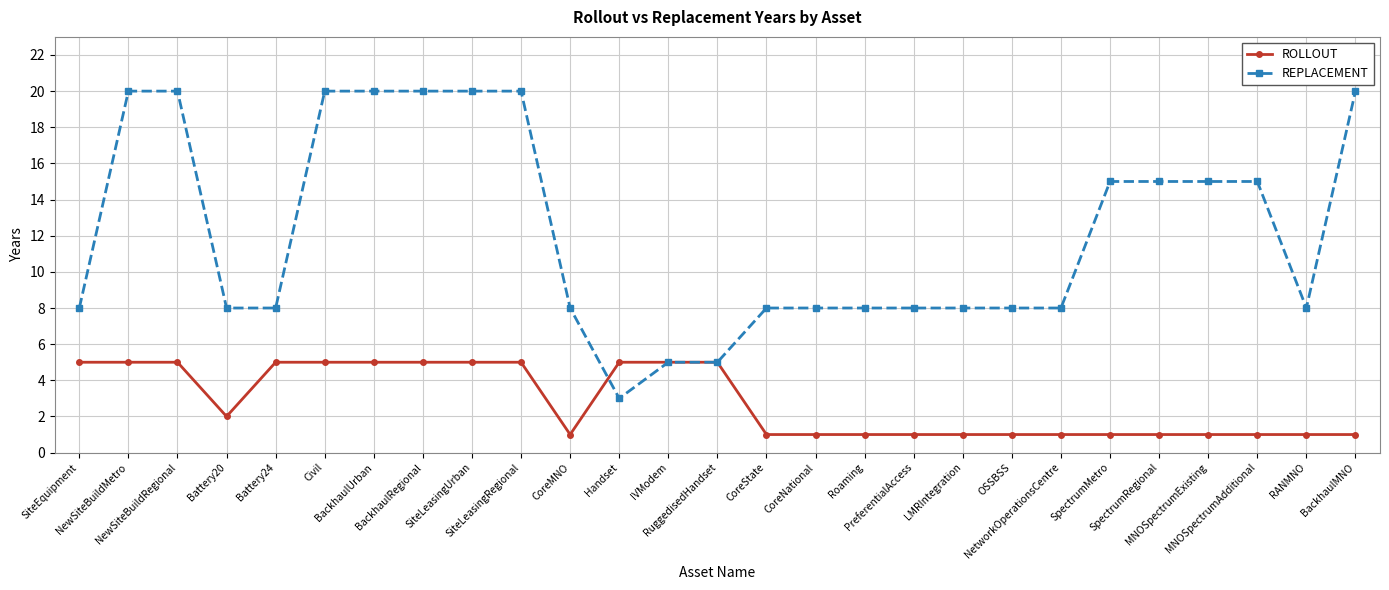

What is the greatest value displayed?

20